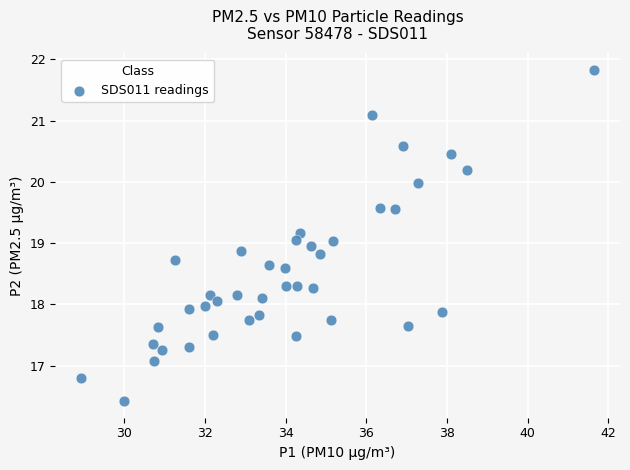

What is the range of X values (max minus min)?

12.7